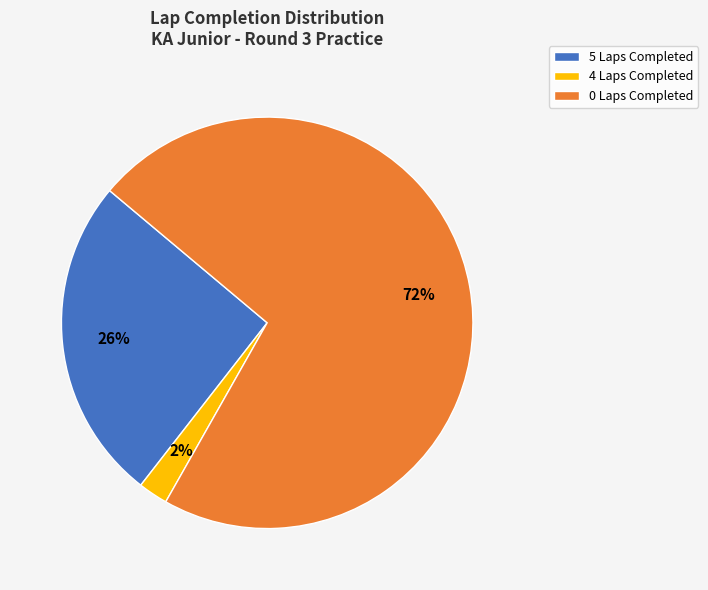

Rank the categories by value from lowest to highest.

4 Laps Completed, 5 Laps Completed, 0 Laps Completed